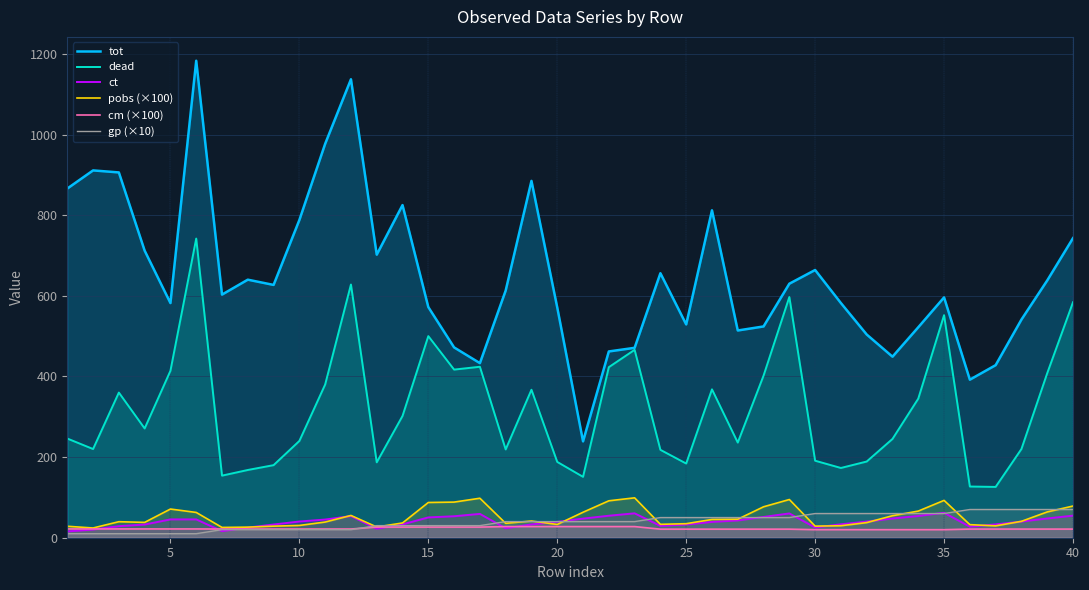

Which series has the largest range (max minus min)?

tot